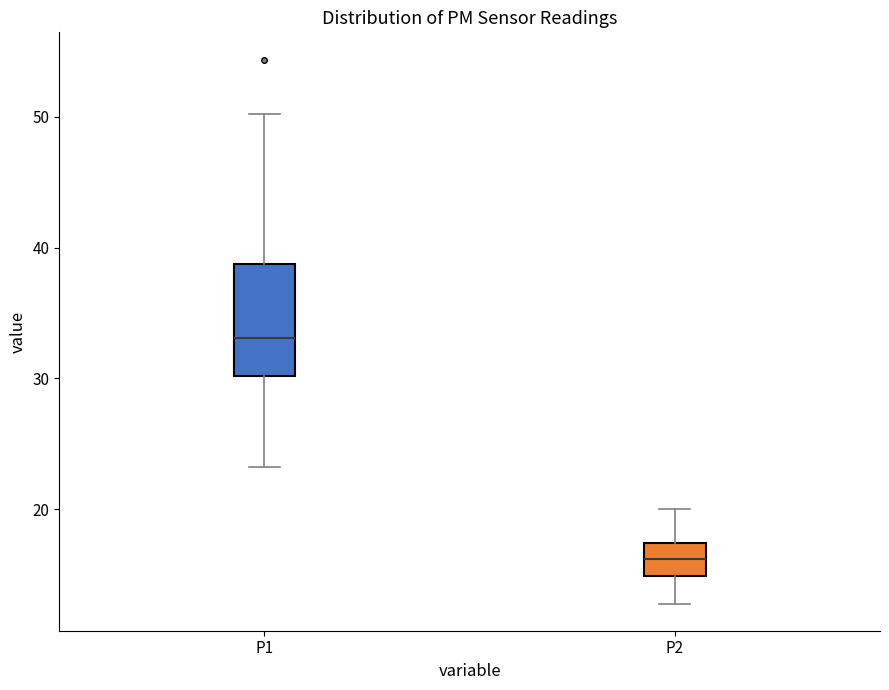

Reading left to right, read every box against the y-axis: the position of its median line, the range the box covers, and the ends of its whiskers. The values are not printed on the chart, so give them approximately, as read against the axis.

P1: median 33, box 30 to 39, whiskers 23 to 50
P2: median 16, box 15 to 17, whiskers 13 to 20